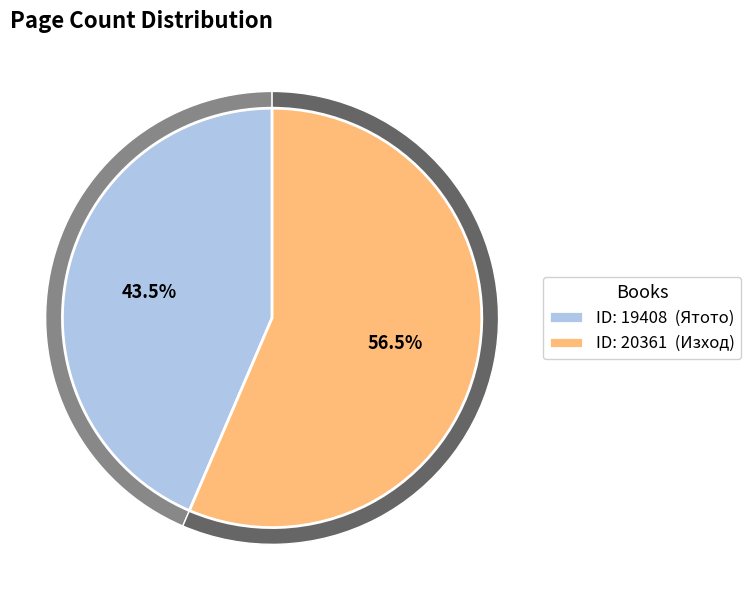

Rank the categories by value from highest to lowest.

20361, 19408